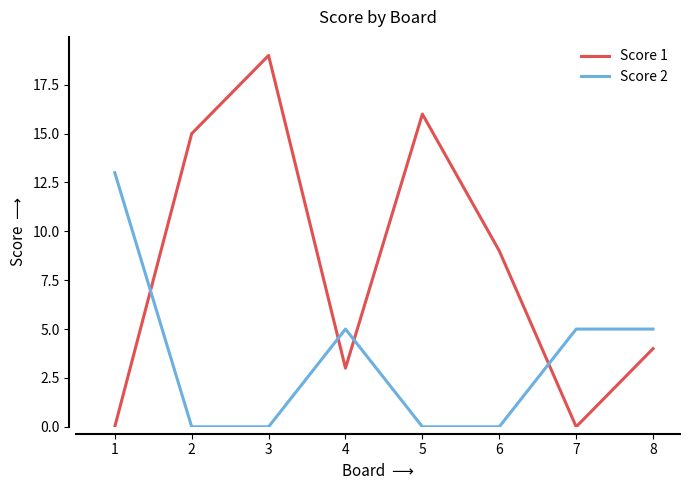

The Score 2 series shows -9 at 3. True or false?

False